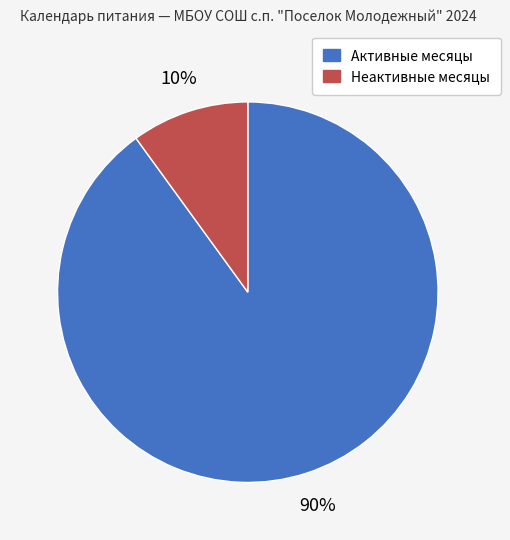

Is there any slice that represents more than half of the pie?

Yes